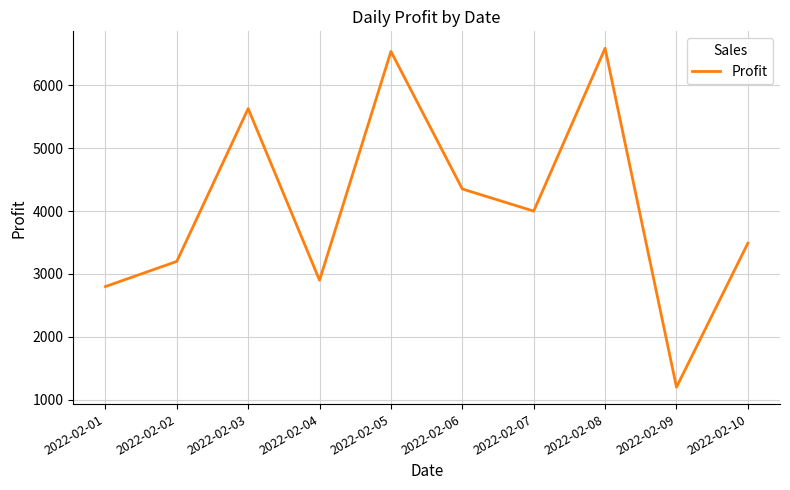

What is the change in value from 2022-02-03 to 2022-02-06?

-1278